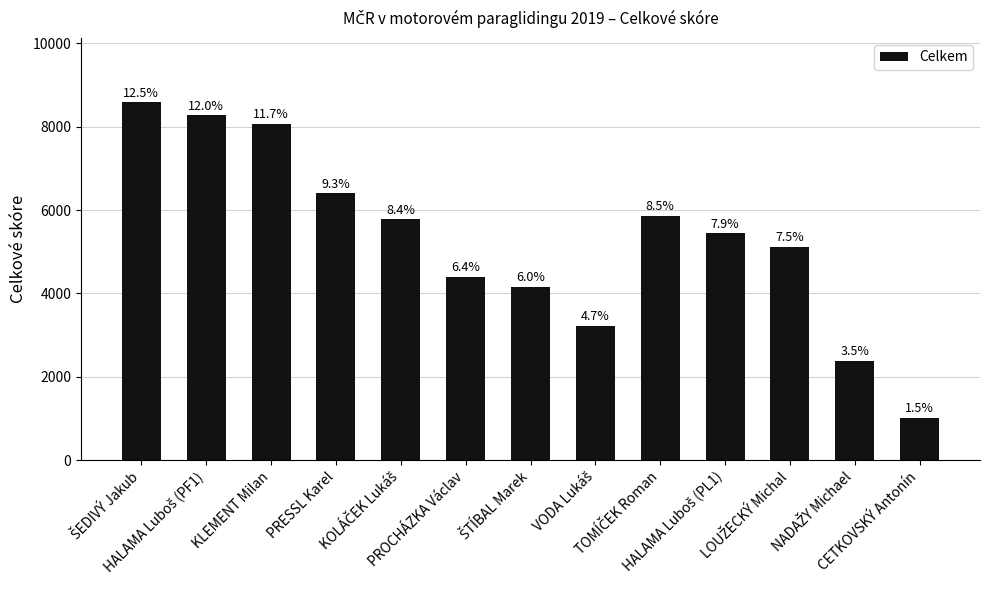

At which category does the chart reach its minimum across all series?

CETKOVSKÝ Antonín